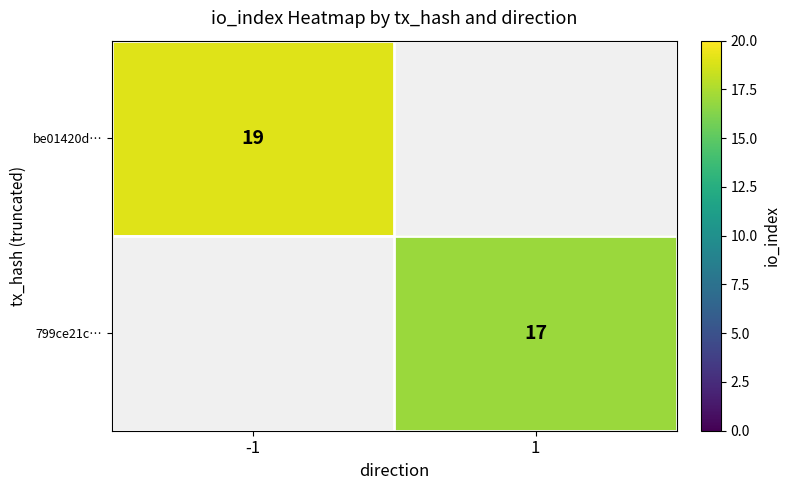

The value of be01420d… at -1 is 26. True or false?

False